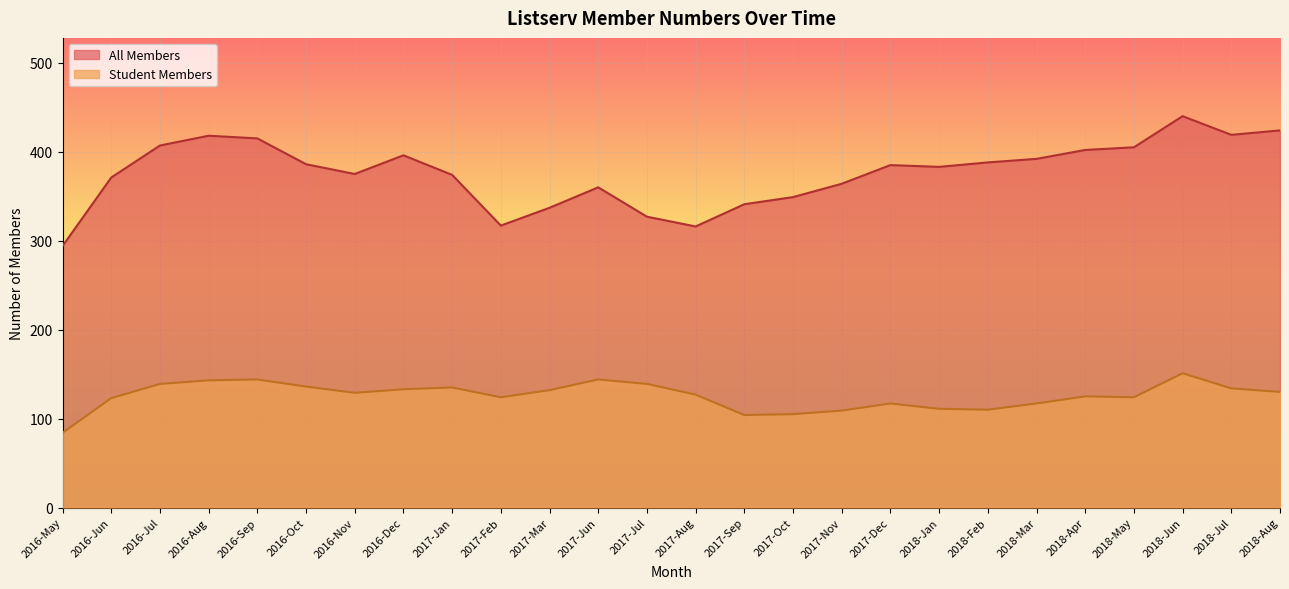

What is the minimum value shown in the chart?

84